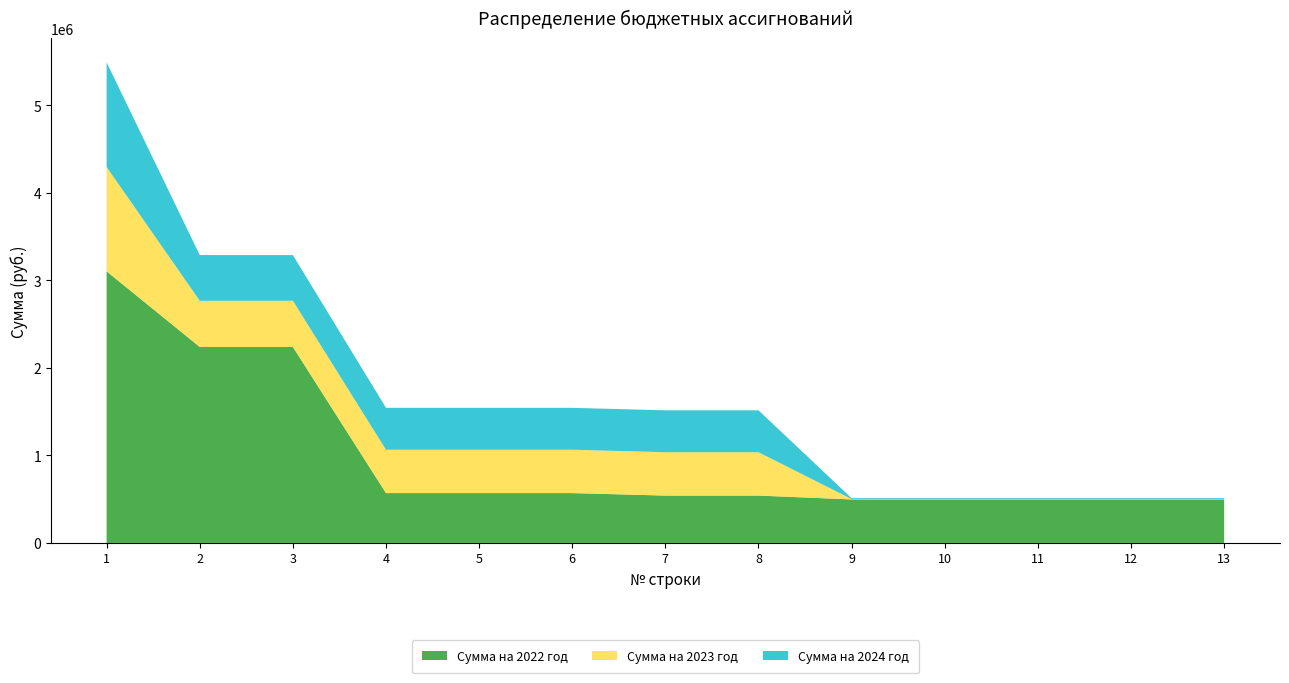

Reading left to right, transcribe all the data shown in this chart.

Сумма на 2022 год: 3102795.9	2239096.6	2239096.6	569219.6	569219.6	569219.6	540718.6	540718.6	497000.0	497000.0	497000.0	497000.0	497000.0
Сумма на 2023 год: 1192091.0	527699.0	527699.0	495499.0	495499.0	495499.0	495499.0	495499.0	4000.0	4000.0	4000.0	4000.0	4000.0
Сумма на 2024 год: 1195263.0	521557.0	521557.0	478557.0	478557.0	478557.0	478557.0	478557.0	10000.0	10000.0	10000.0	10000.0	10000.0